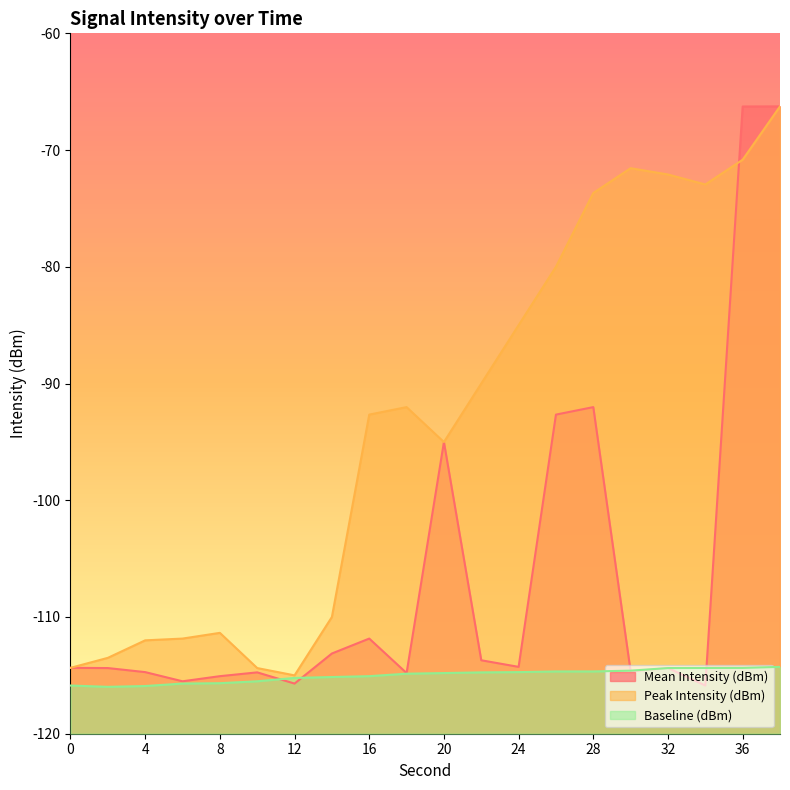

Where is Baseline (dBm) nearest to the value -115?

16